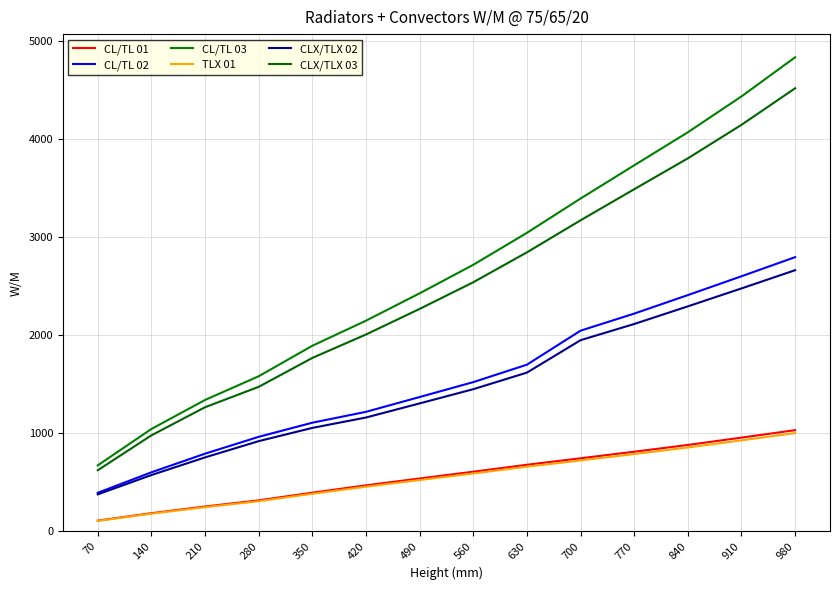

How many distinct data groups are displayed?

6